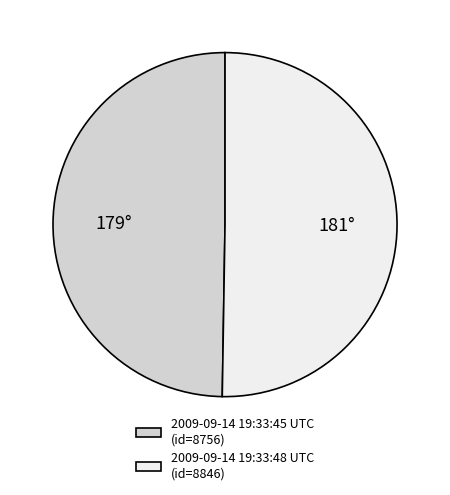

The 2009-09-14 19:33:45 UTC (id=8756) slice represents 43% of the pie. True or false?

False